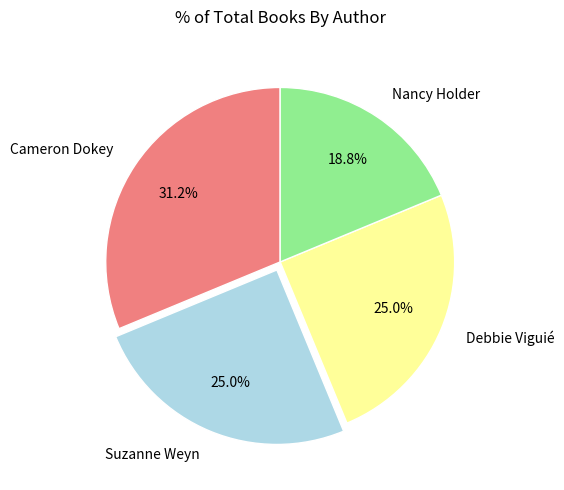

Does Debbie Viguié represent more than half of the total?

No